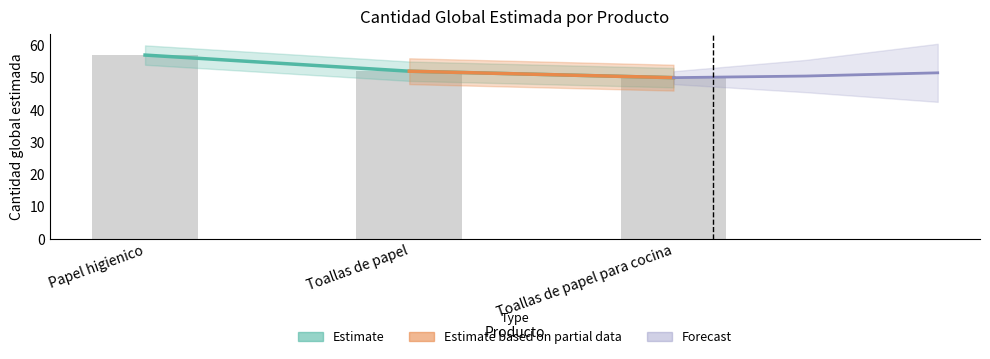

Rank the categories by value from highest to lowest.

Papel higienico, Toallas de papel, Toallas de papel para cocina